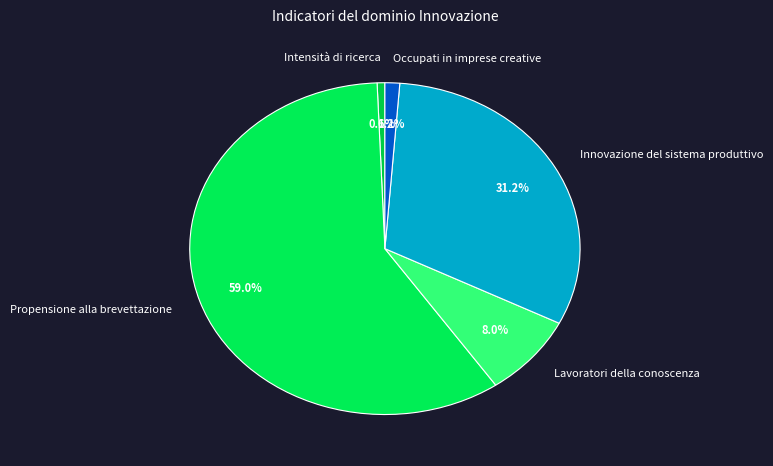

What is the largest slice in the pie chart?

Propensione alla brevettazione